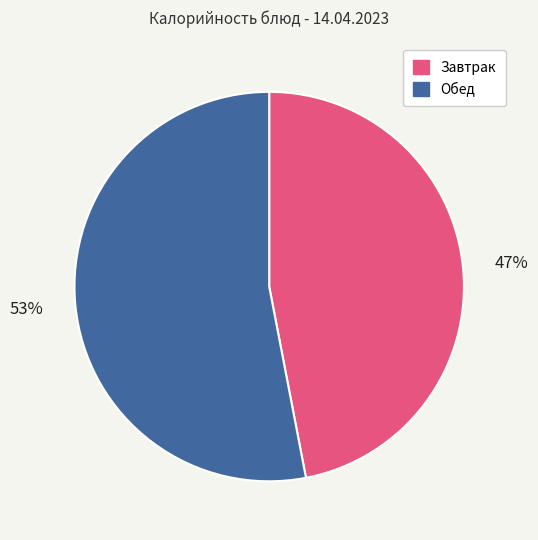

Between Завтрак and Обед, which is larger?

Обед